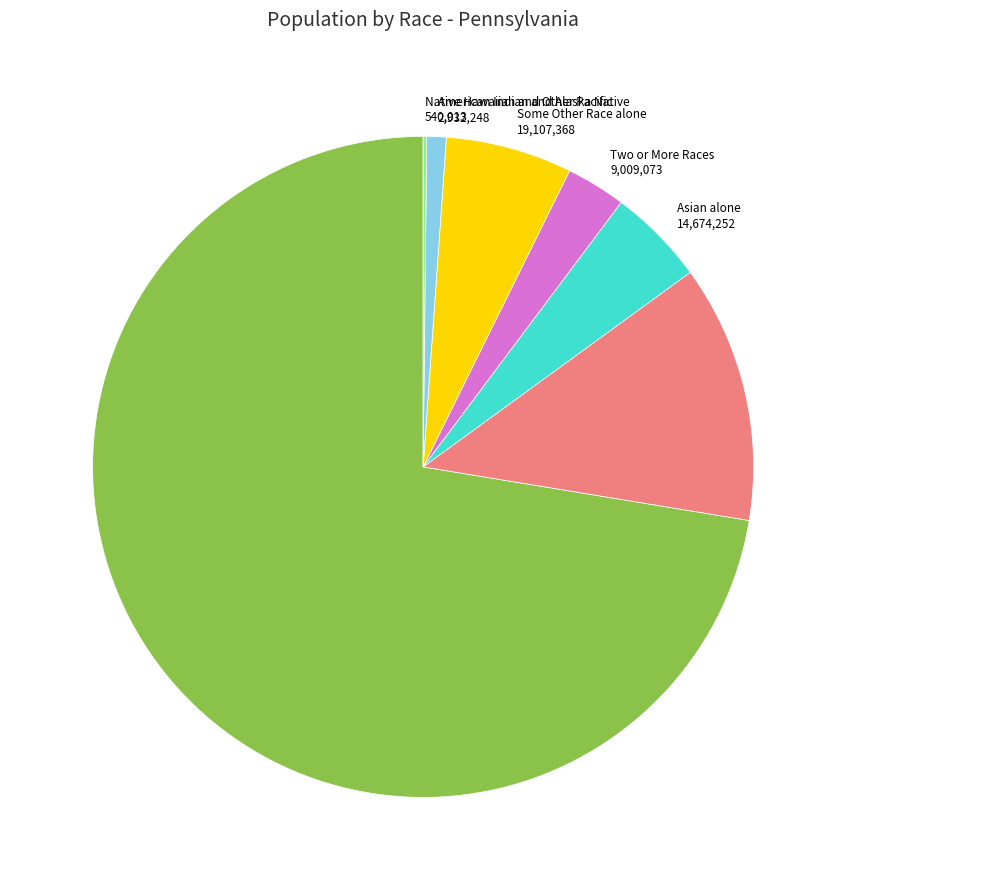

True or false: Two or More Races 9,009,073 accounts for 3% of the total.

True